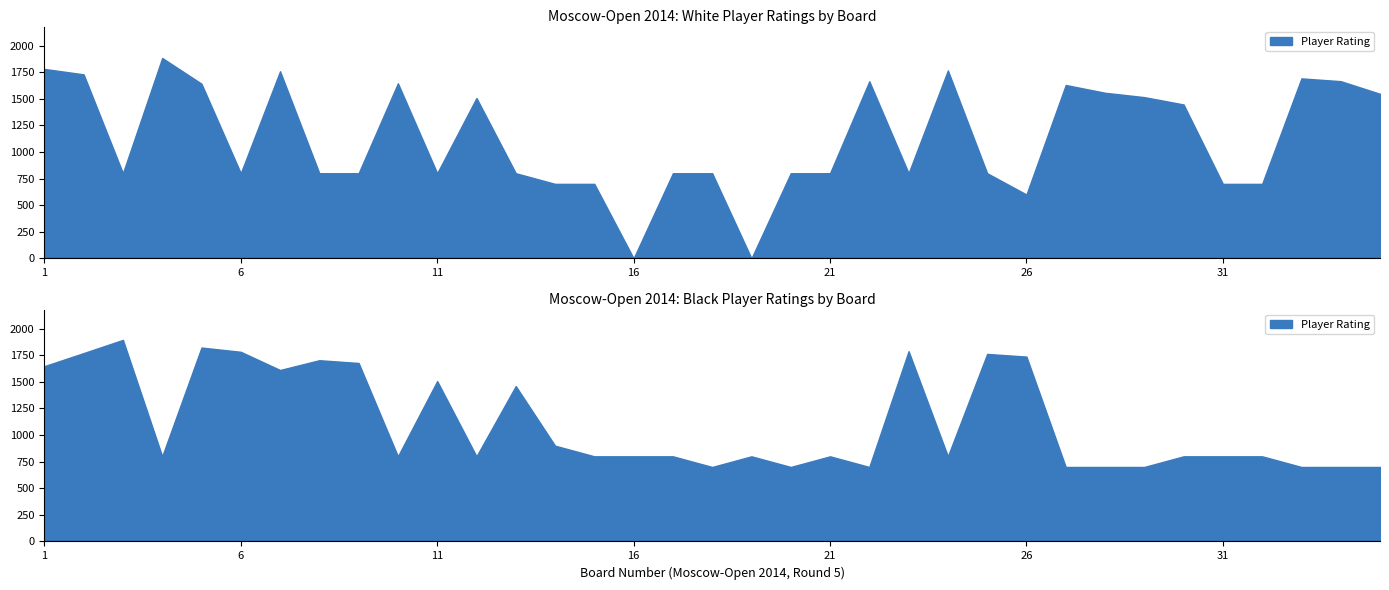

Reading left to right, what are all the values shown in this chart?

Player White Rating: 1=1780	2=1729	3=800	4=1883	5=1641	6=800	7=1758	8=800	9=800	10=1645	11=800	12=1507	13=800	14=700	15=700	16=0	17=800	18=800	19=0	20=800	21=800	22=1664	23=800	24=1766	25=800	26=600	27=1629	28=1556	29=1515	30=1446	31=700	32=700	33=1691	34=1665	35=1546
Player Black Rating: 1=1647	2=1770	3=1894	4=800	5=1822	6=1782	7=1611	8=1703	9=1677	10=800	11=1507	12=800	13=1460	14=900	15=800	16=800	17=800	18=700	19=800	20=700	21=800	22=700	23=1788	24=800	25=1762	26=1737	27=700	28=700	29=700	30=800	31=800	32=800	33=700	34=700	35=700